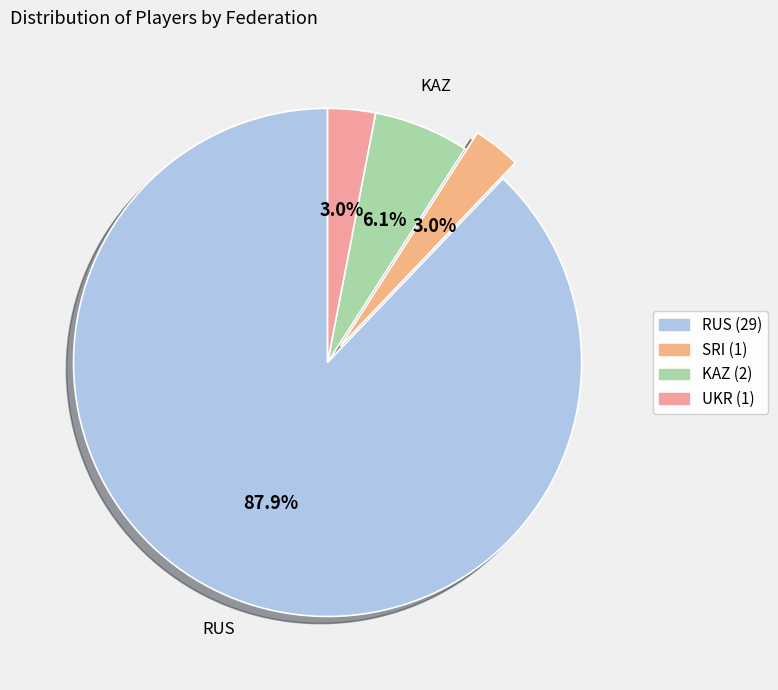

True or false: RUS accounts for 76% of the total.

False